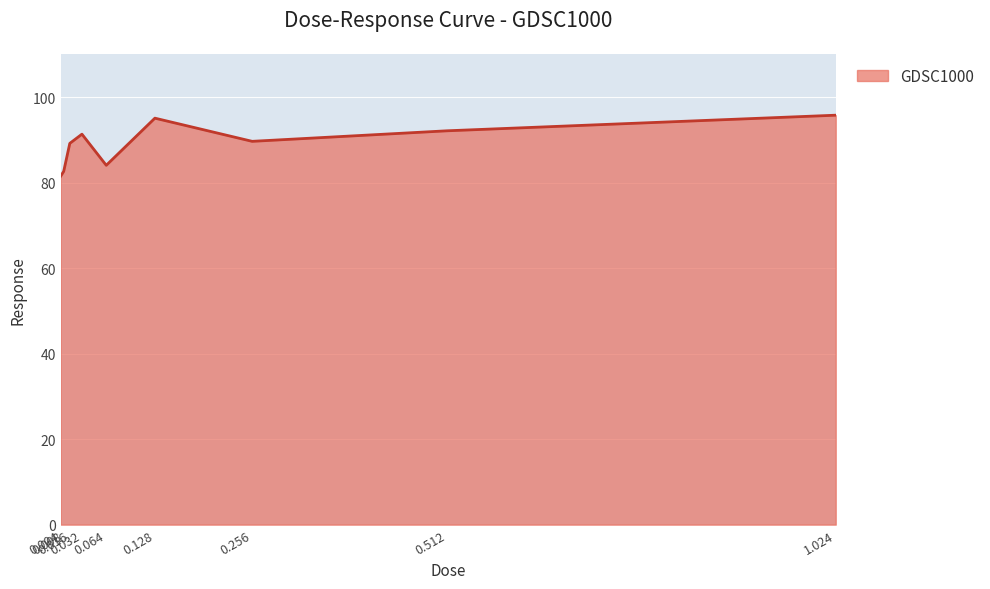

What position from the right is 0.016?

7